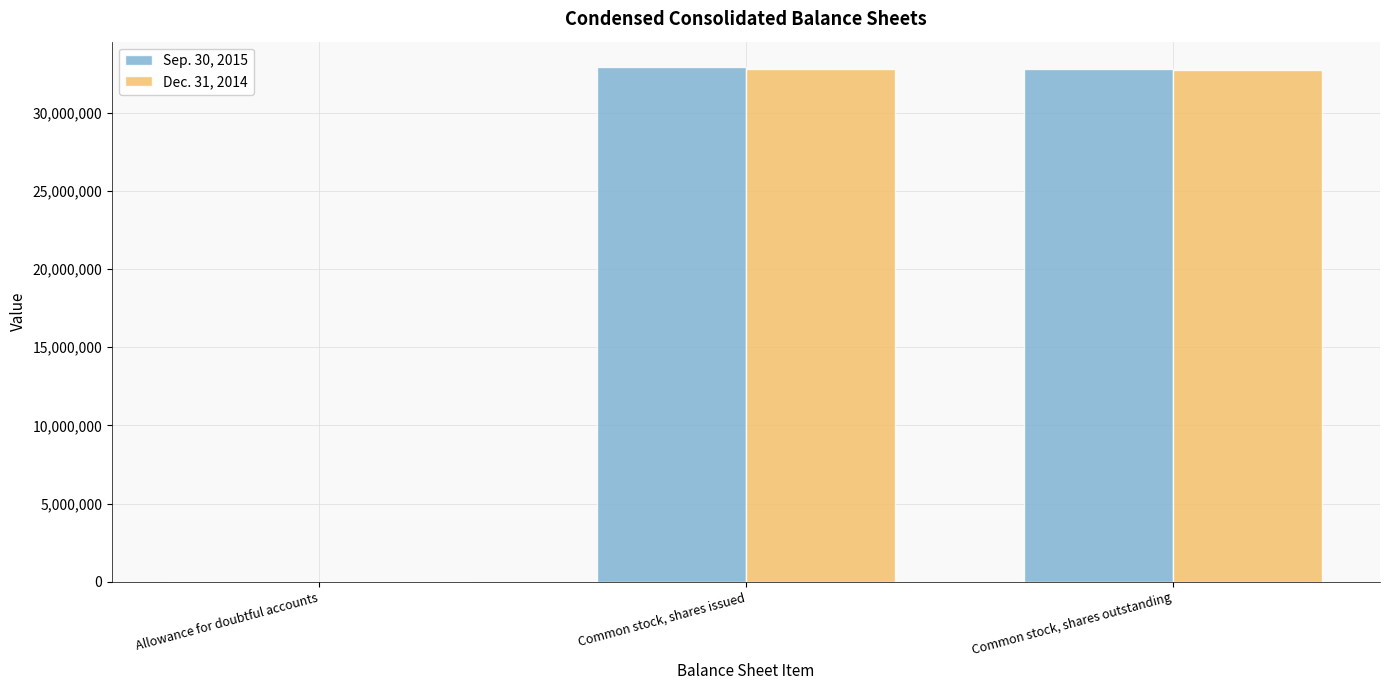

The Dec. 31, 2014 series shows 42975333 at Common stock, shares outstanding. True or false?

False